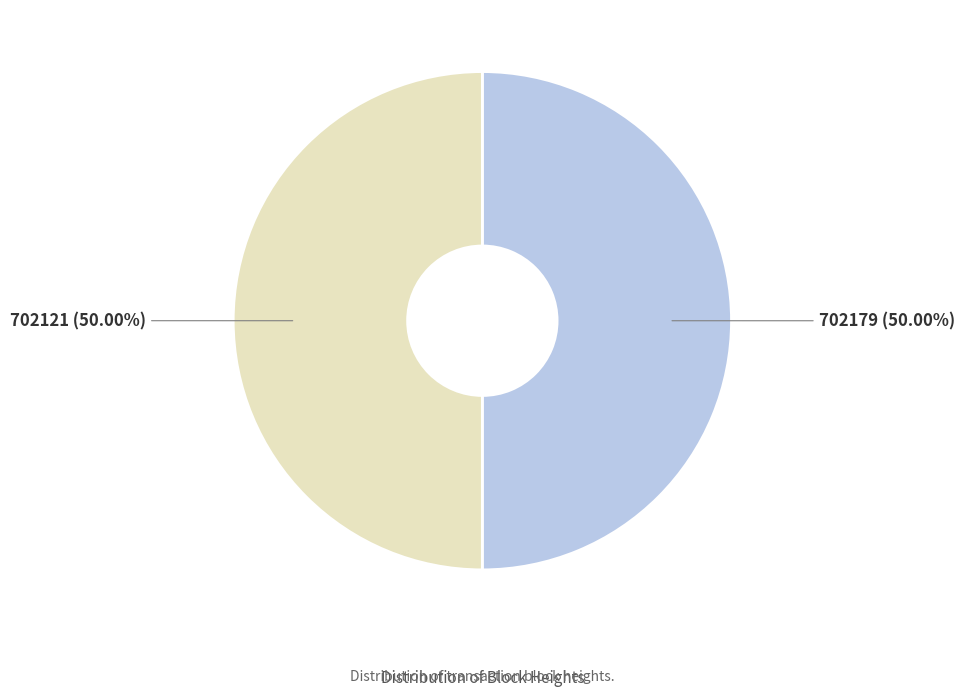

How many segments does this pie chart have?

2